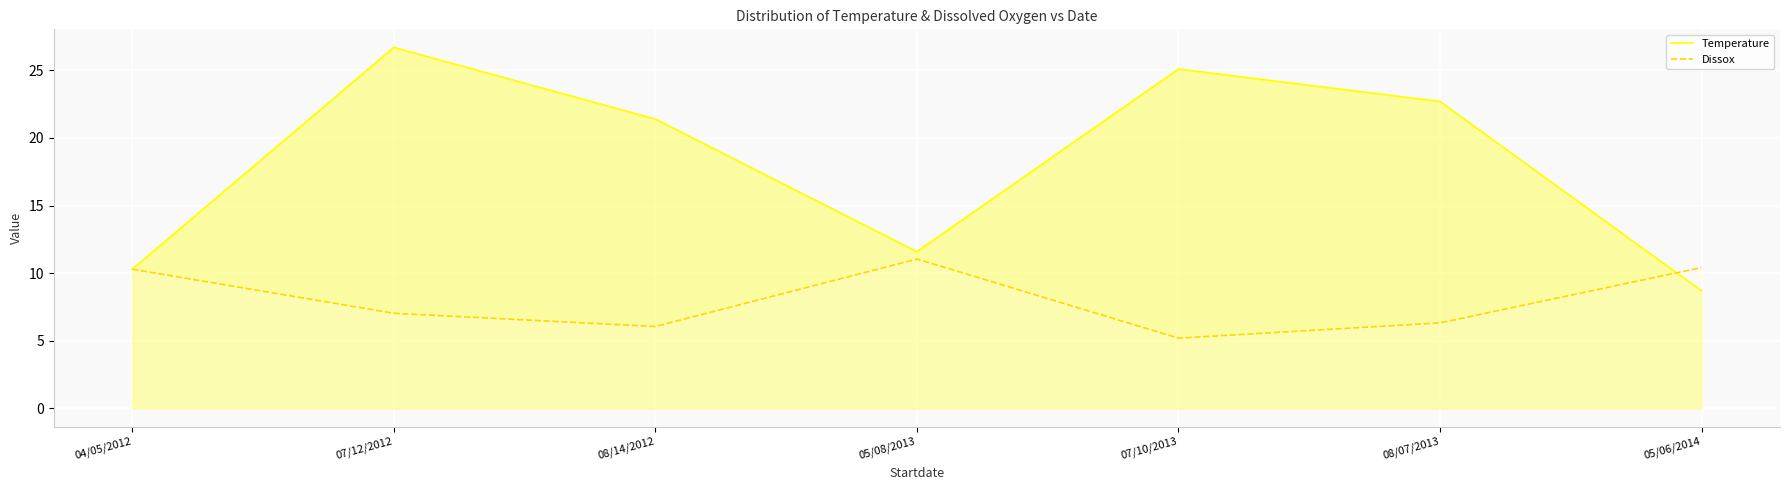

What is the label of the 3rd point from the right?

07/10/2013